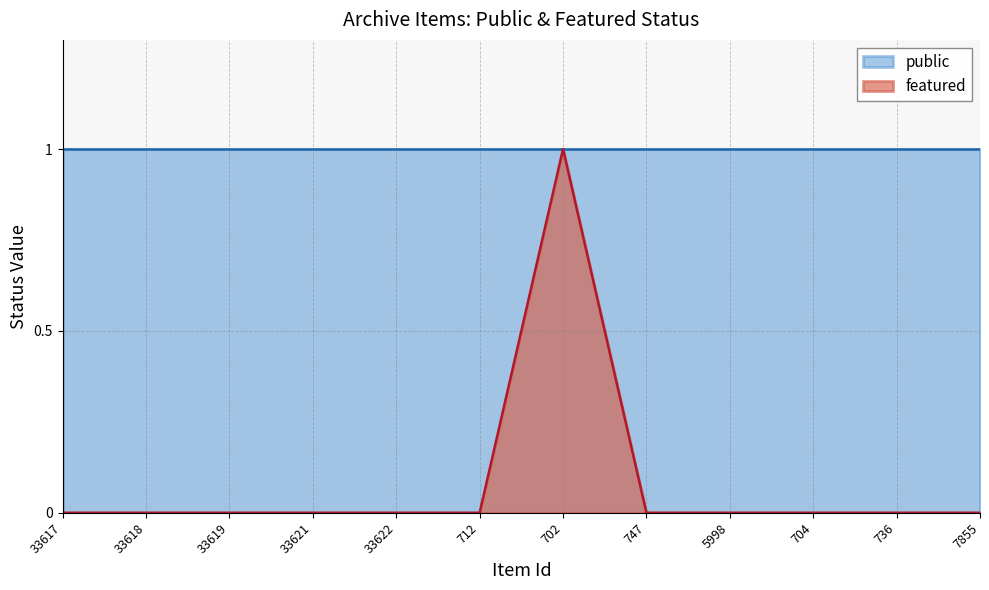

What is the label of the 12th point from the right?

33617